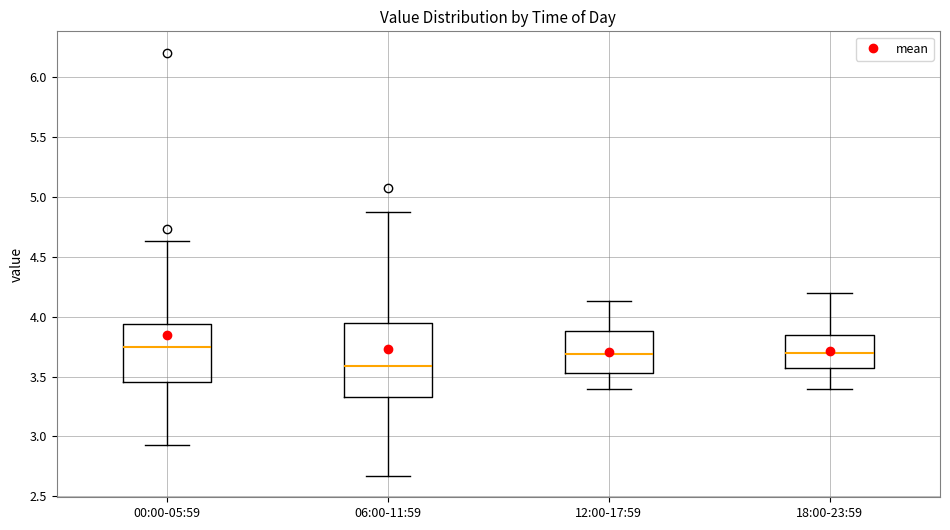

Reading left to right, read every box against the y-axis: the position of its median line, the range the box covers, and the ends of its whiskers. The values are not printed on the chart, so give them approximately, as read against the axis.

00:00-05:59: median 3.75, box 3.45 to 3.95, whiskers 2.95 to 4.65
06:00-11:59: median 3.60, box 3.35 to 3.95, whiskers 2.65 to 4.85
12:00-17:59: median 3.70, box 3.55 to 3.90, whiskers 3.40 to 4.15
18:00-23:59: median 3.70, box 3.55 to 3.85, whiskers 3.40 to 4.20